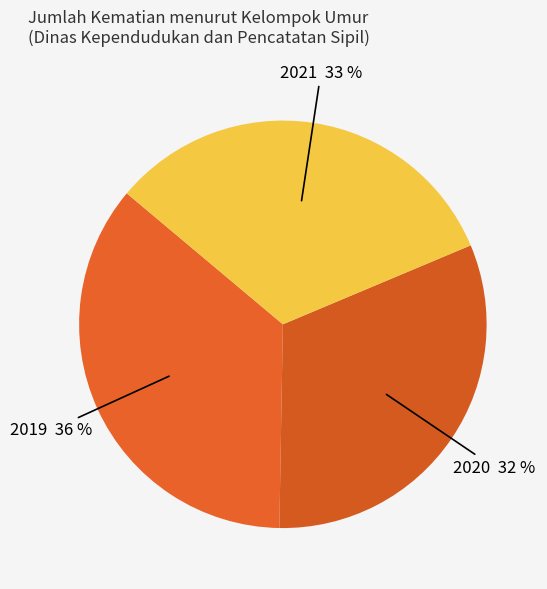

To the nearest percent, what is the difference between the largest and smallest slice percentages?

4%